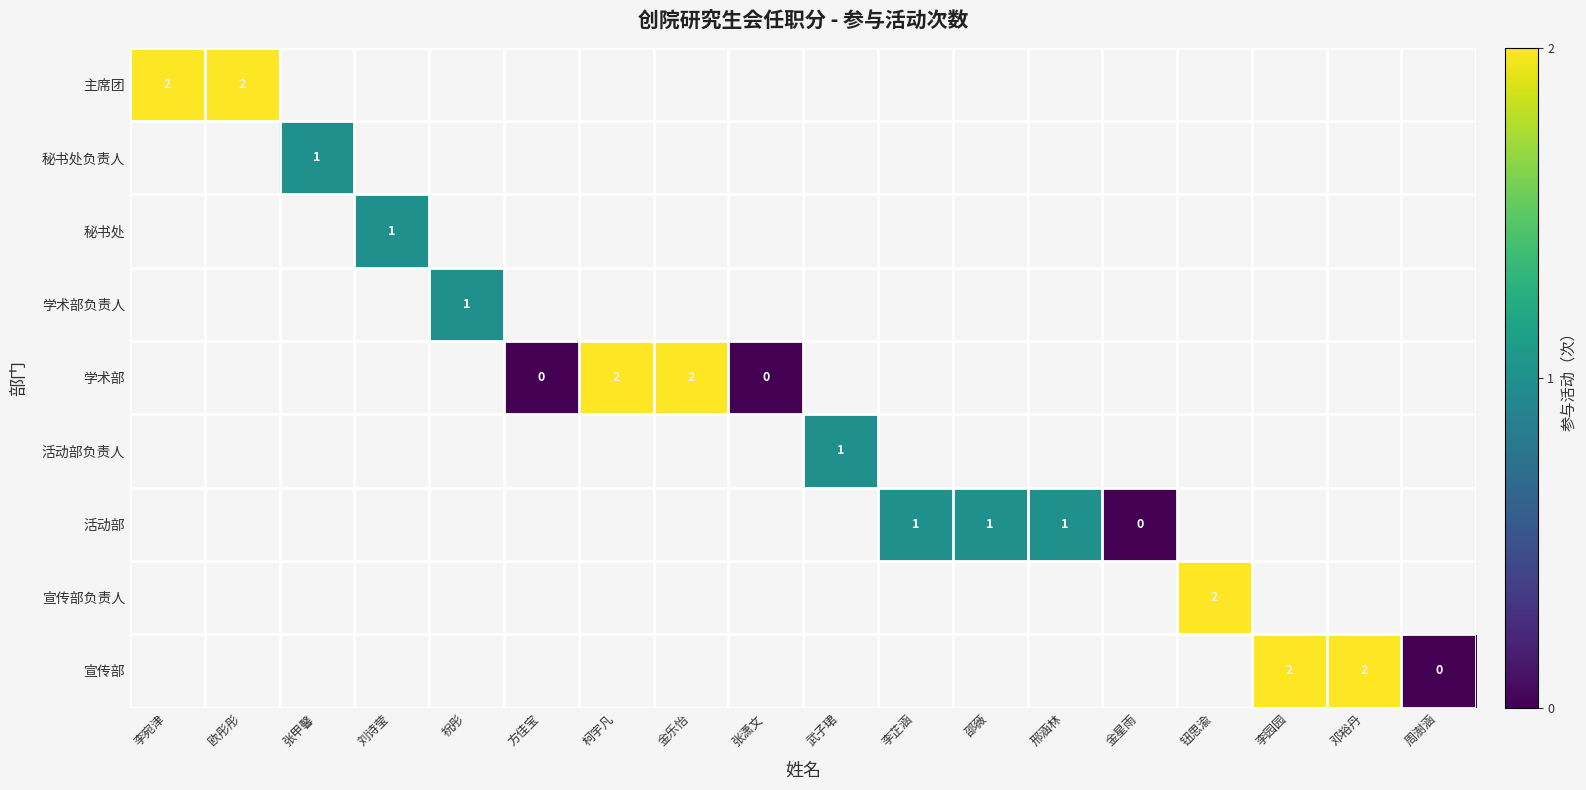

How many data points does each series have?

18